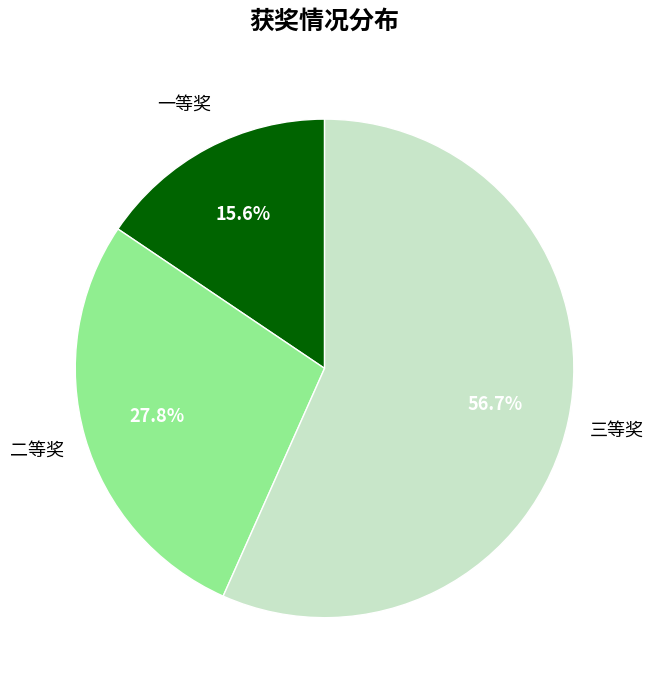

Is there any slice that represents more than half of the pie?

Yes